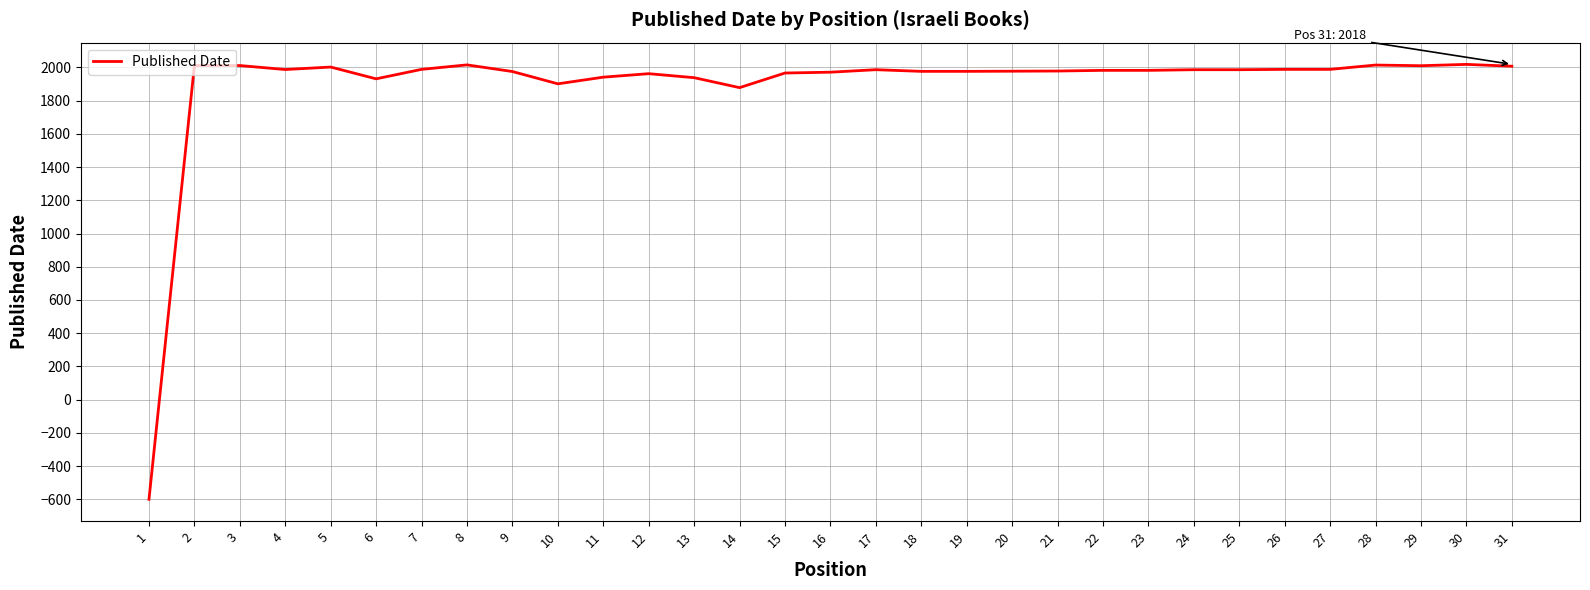

What is the sum of the values at 23 and 26?

3970